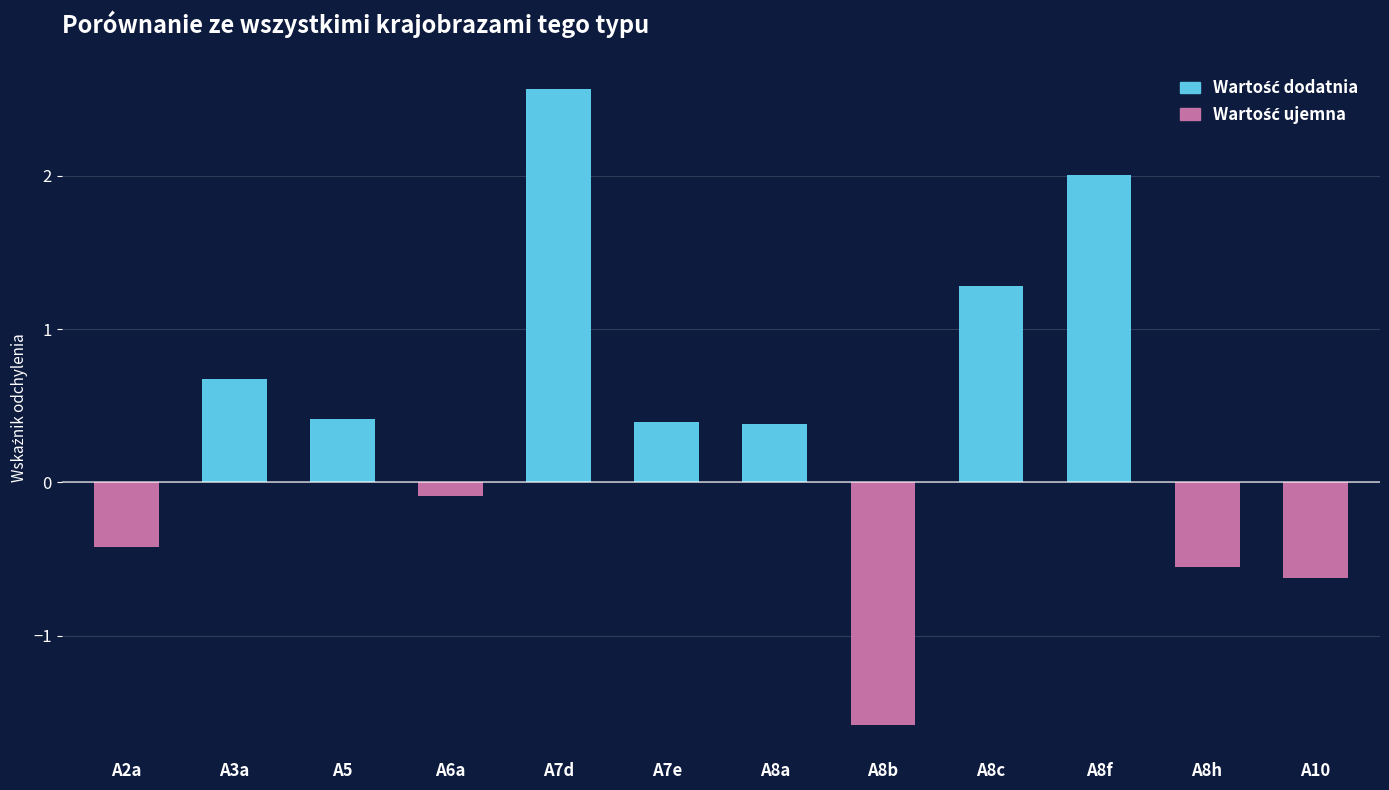

What is the label of the 4th bar from the right?

A8c